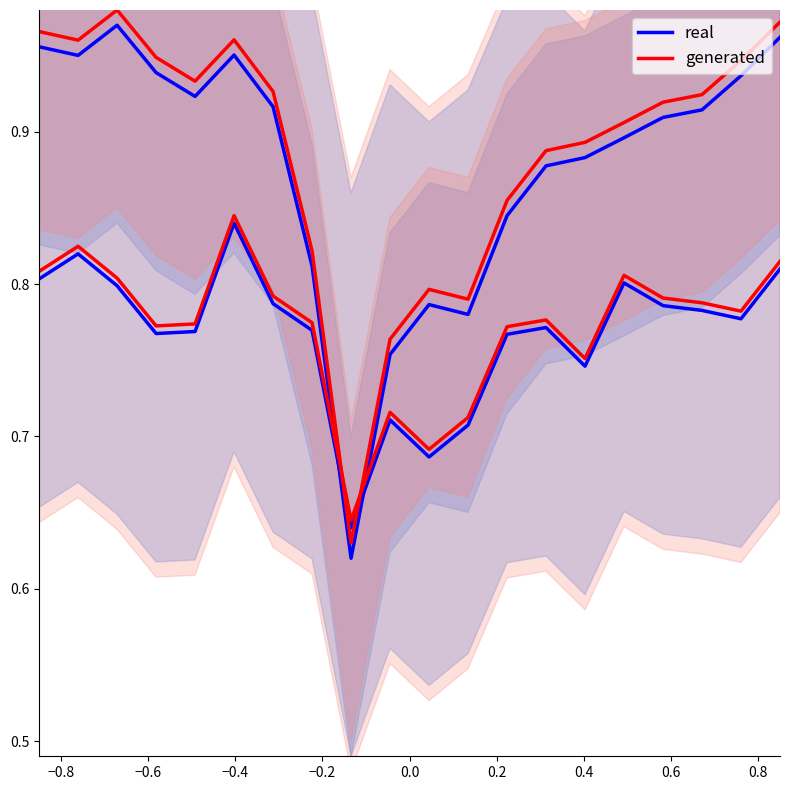

In generated, how many points are lower than both neighbors (excluding endpoints)?

4